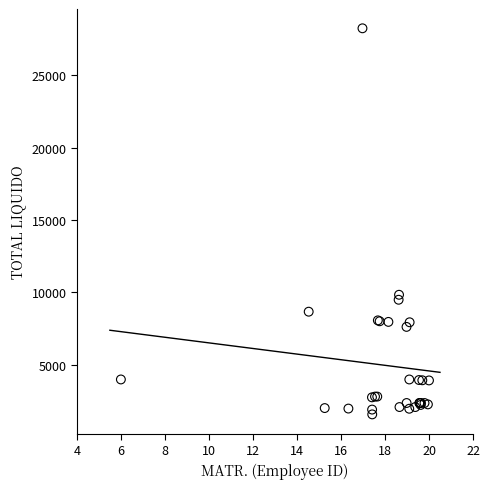

What Y value in the scatter plot is closest to 14902?

9824.5